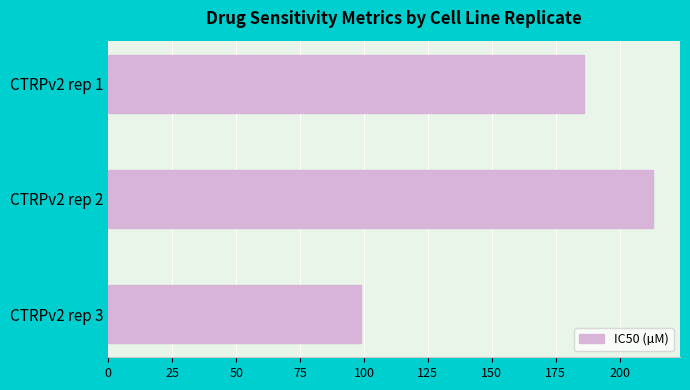

Reading top to bottom, what are all the values shown in this chart?

186.0	213.0	98.7